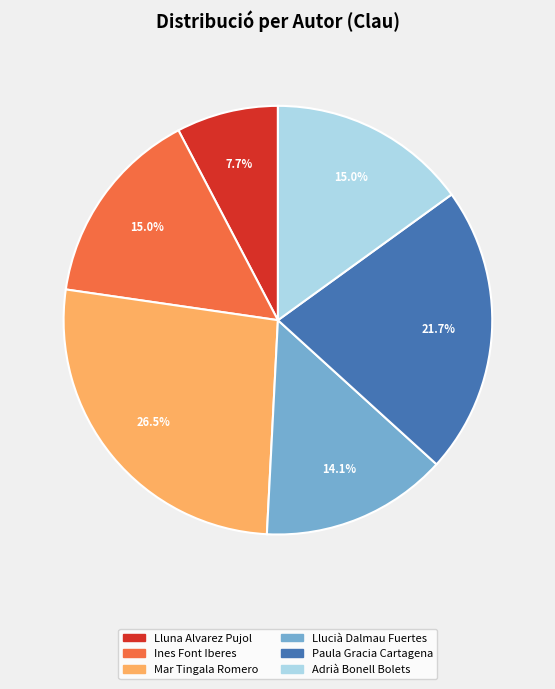

To the nearest percent, what portion does Ines Font Iberes represent?

15%